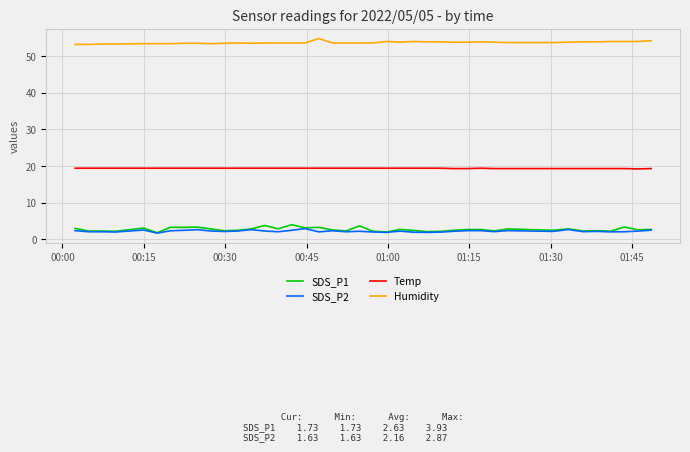

Which series has the largest total across all categories?

Humidity